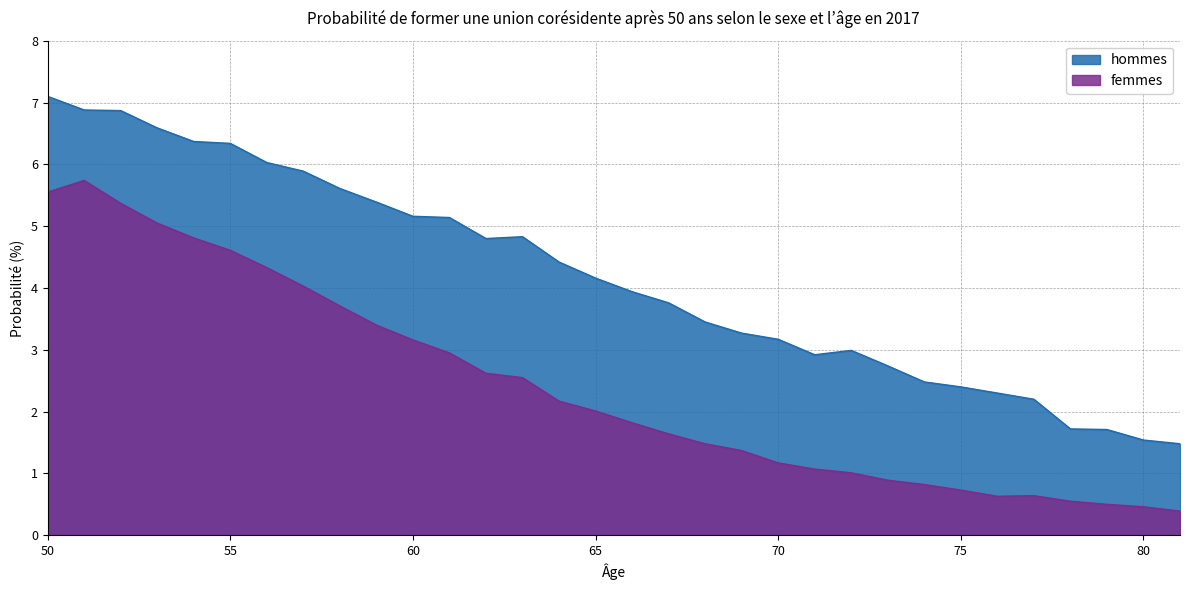

At 59, list the series in order from largest to smallest.

hommes, femmes